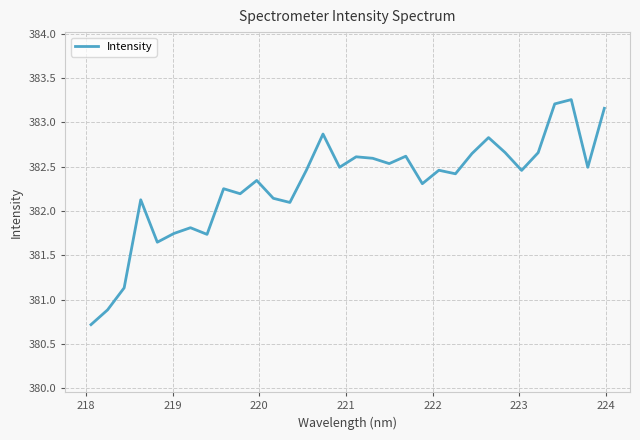

What is the smallest value displayed?

380.7